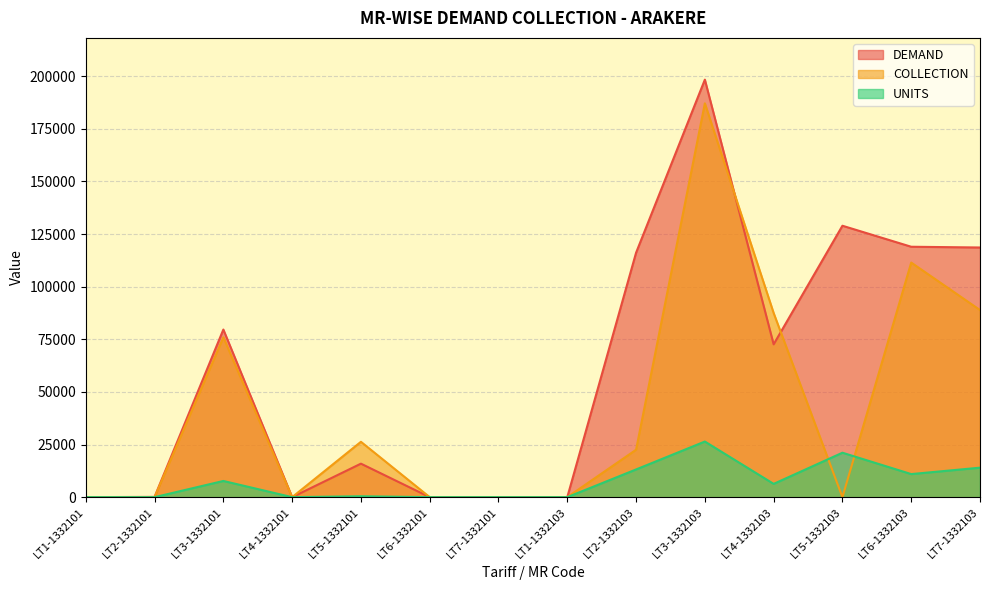

How many lines are shown in the chart?

3